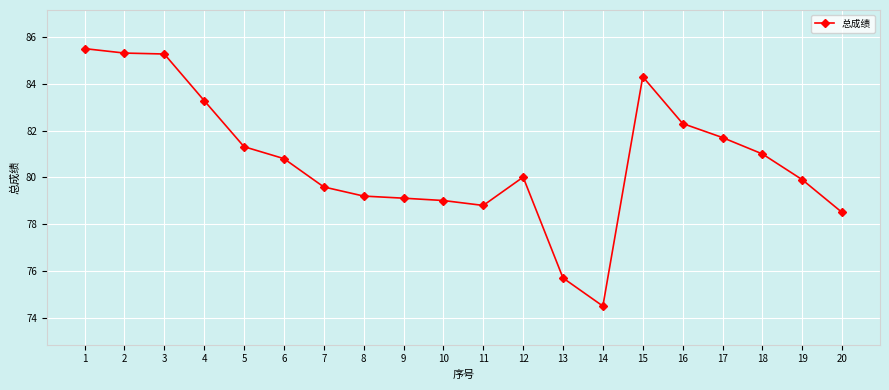

How many data points does each series have?

20